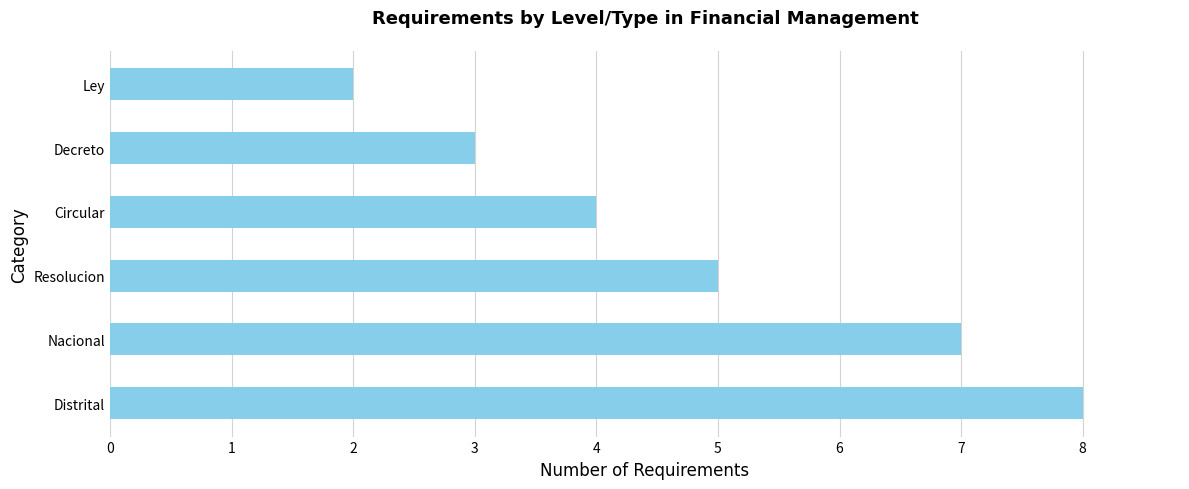

The chart shows a value of 2 at Ley. True or false?

True